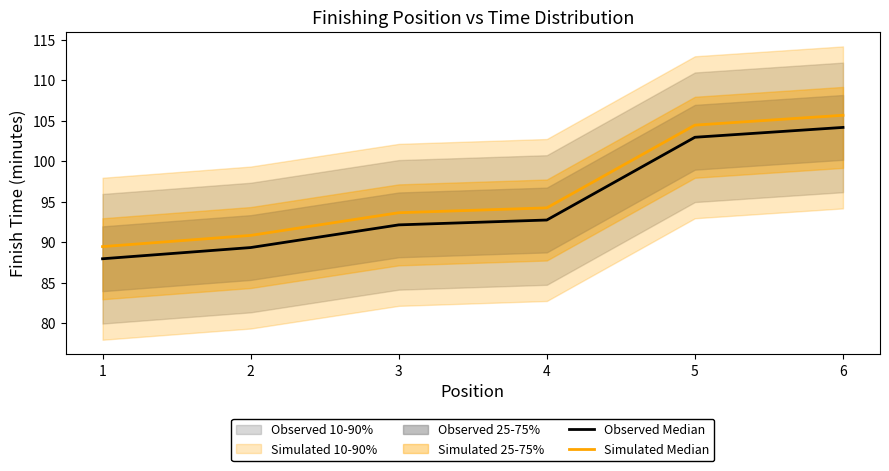

True or false: Observed Median and Simulated Median cross at least once.

False